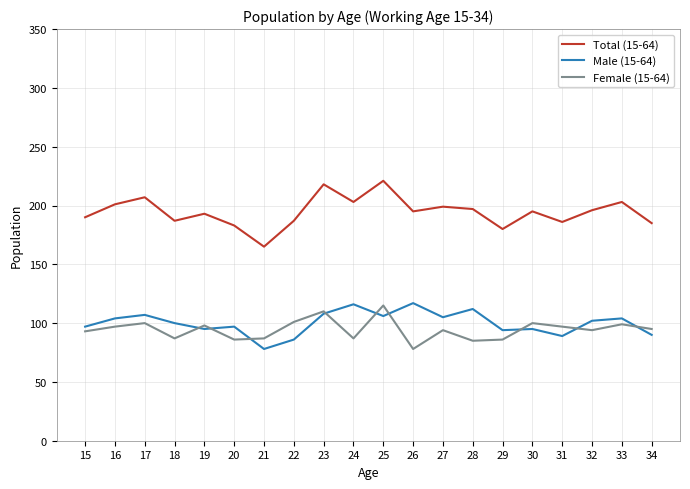

Where is the first local maximum for Male (15-64)?

17